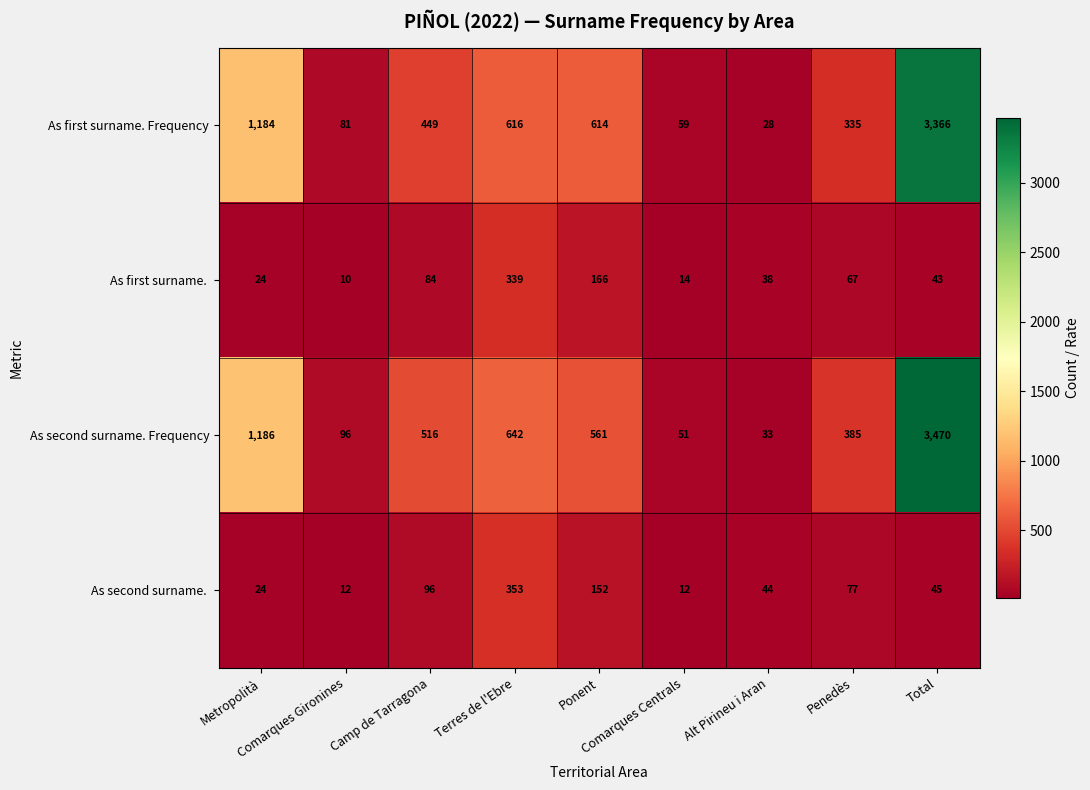

At how many categories does at least one series exceed 882?

2